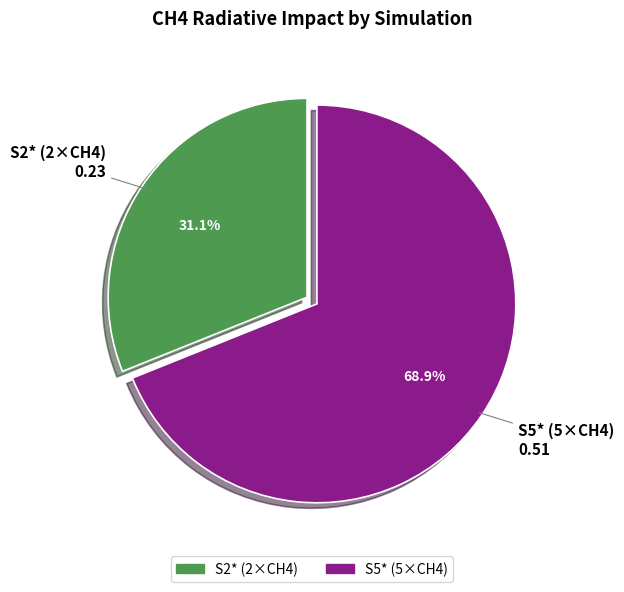

What portion of the pie excludes S5* (5×CH4)?

31.1%